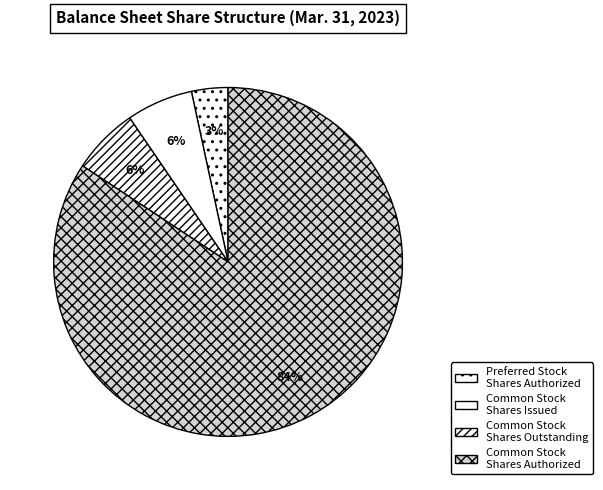

To the nearest percent, what is the average slice percentage?

25%